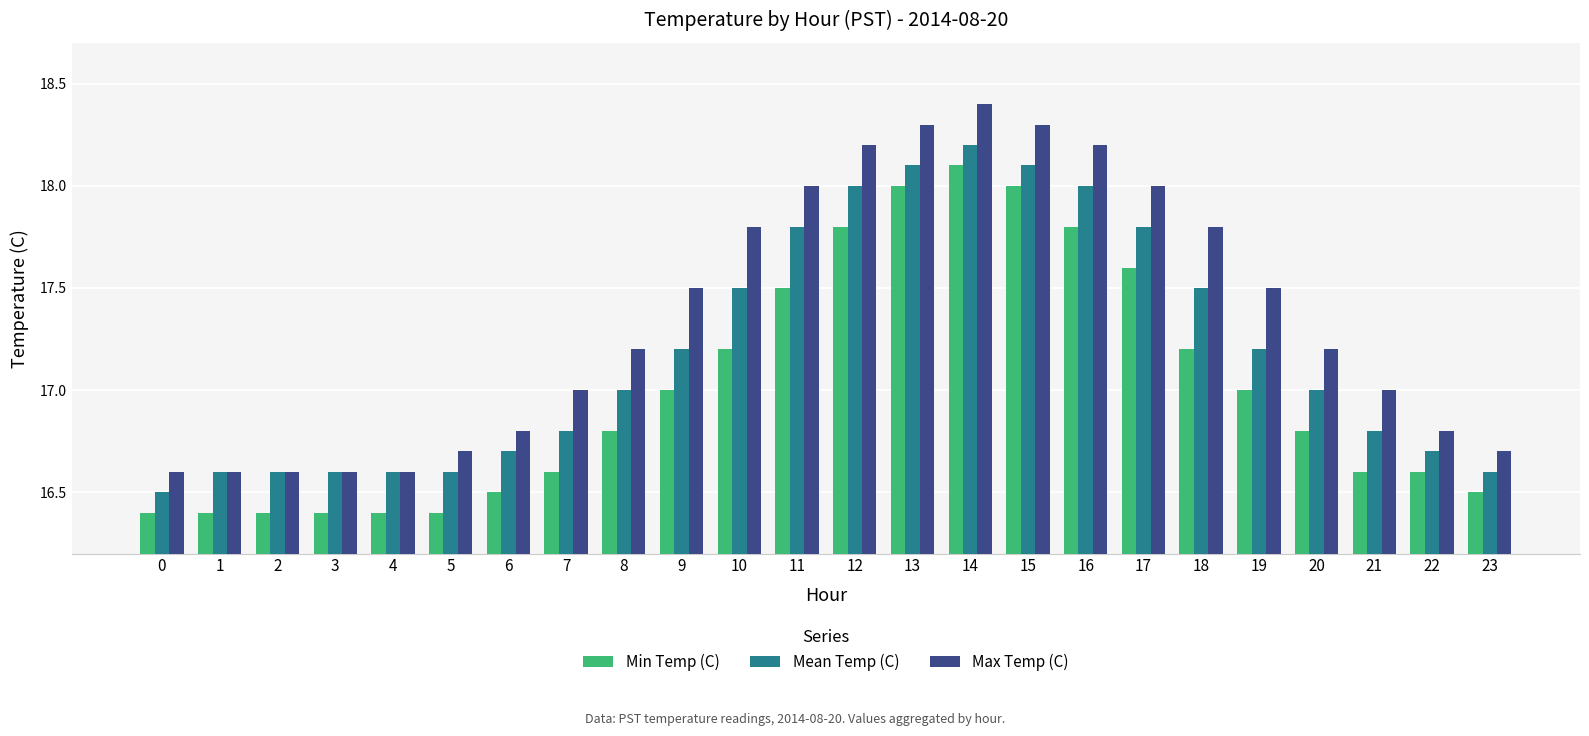

At 18, list the series in order from smallest to largest.

Min Temp (C), Mean Temp (C), Max Temp (C)